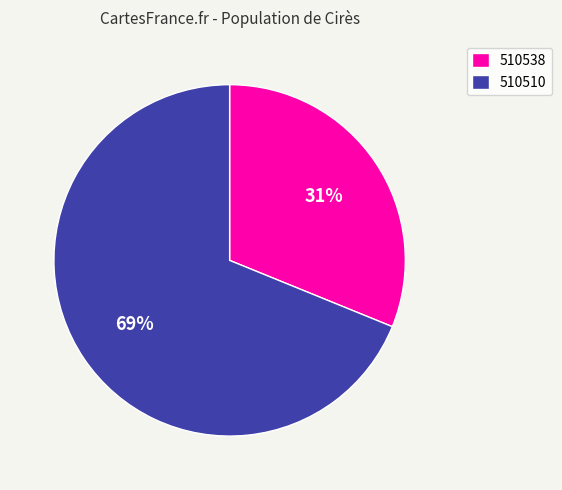

To the nearest percent, what is the difference between the largest and smallest slice percentages?

38%